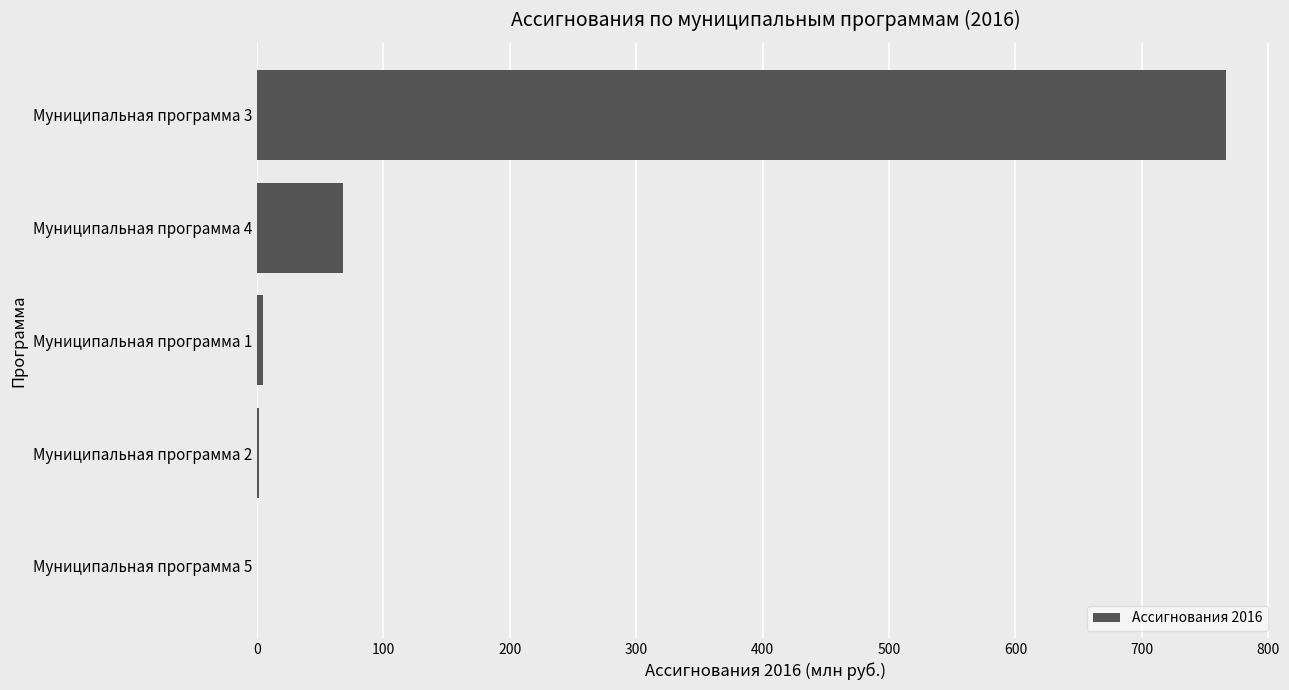

Which category has the highest value across all series?

Муниципальная программа 3